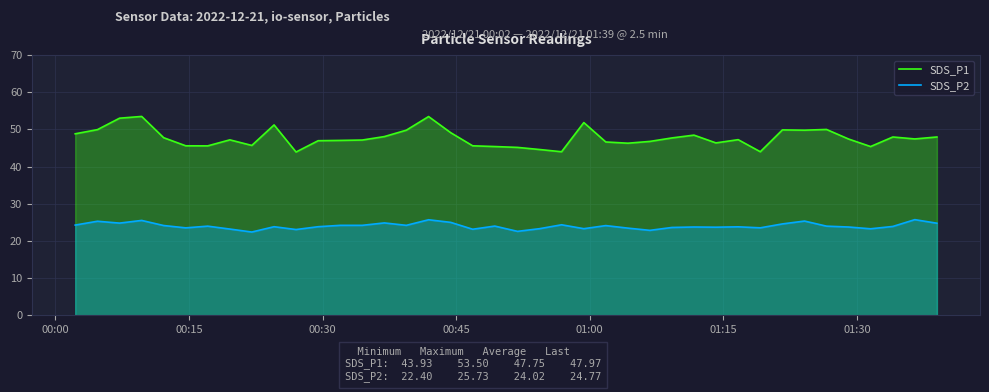

How many lines are shown in the chart?

2